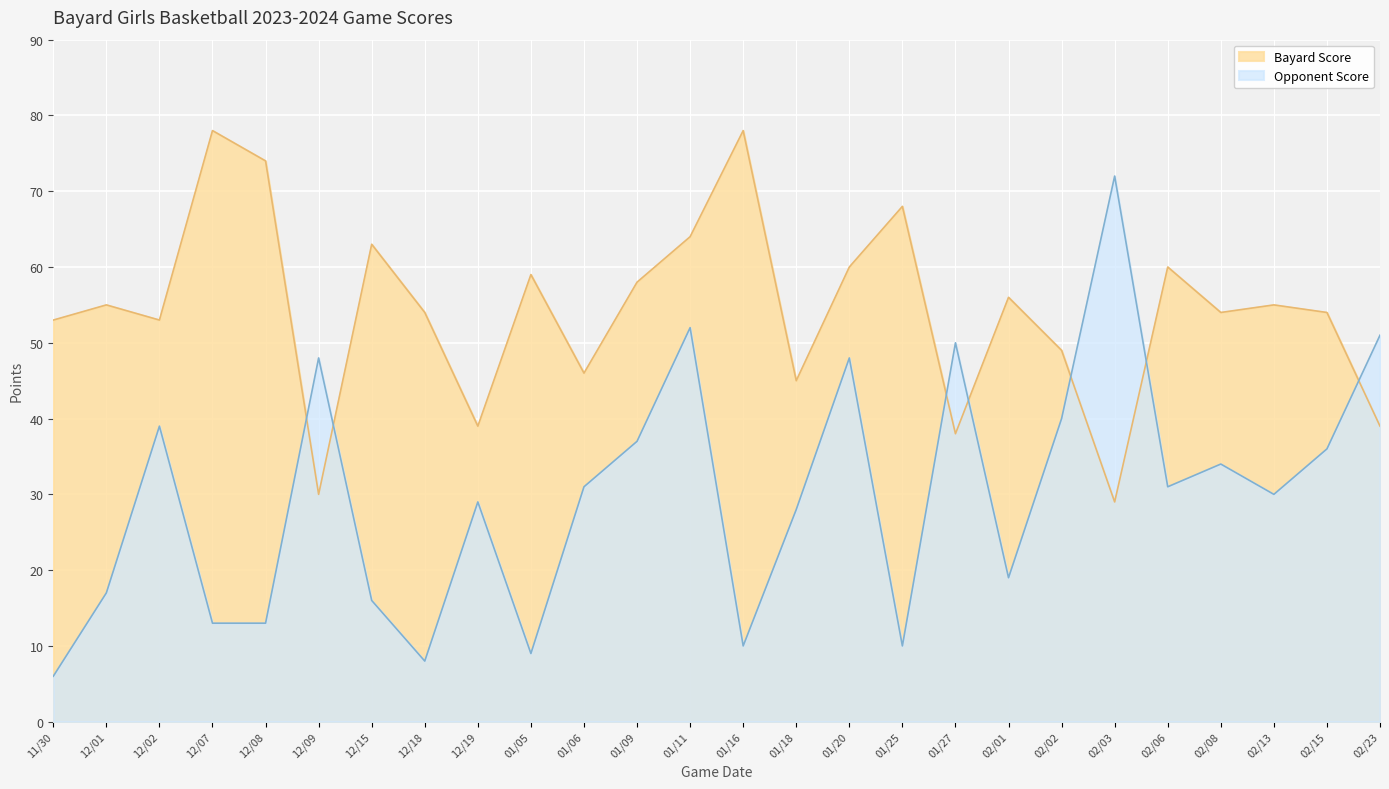

The value of Bayard Score at 02/23 is 60. True or false?

False